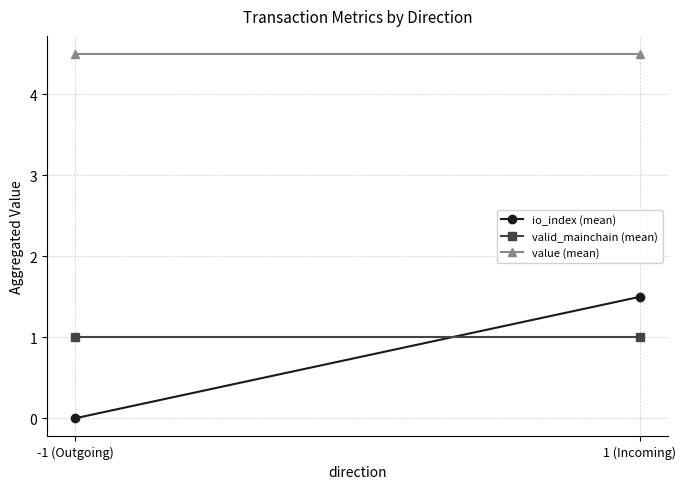

Reading left to right, what are all the values shown in this chart?

io_index (mean): -1 (Outgoing)=0.0	1 (Incoming)=1.5
valid_mainchain (mean): -1 (Outgoing)=1.0	1 (Incoming)=1.0
value (mean): -1 (Outgoing)=4.5	1 (Incoming)=4.5